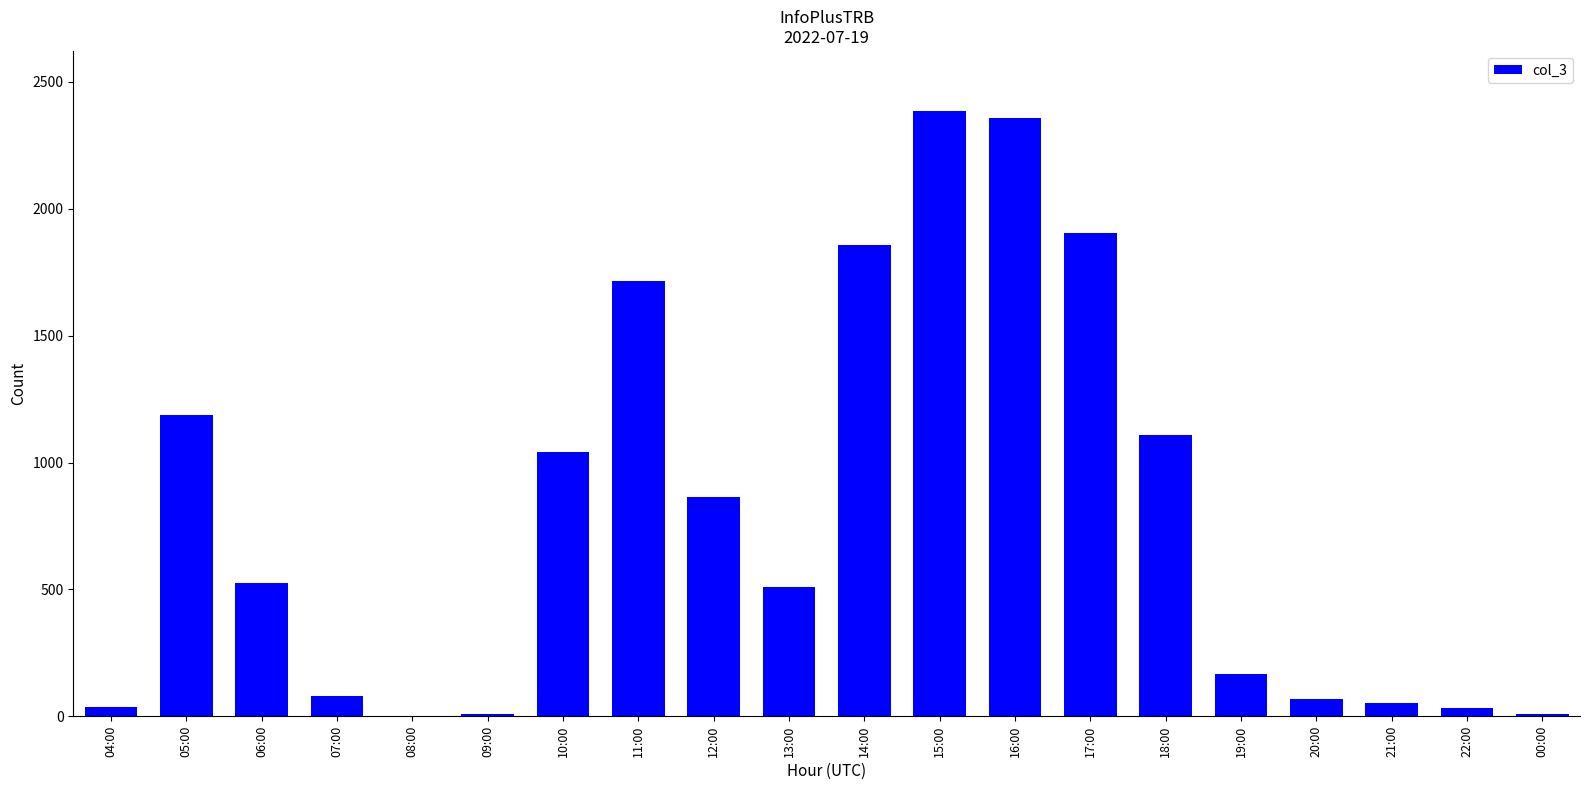

What is the greatest value displayed?

2384